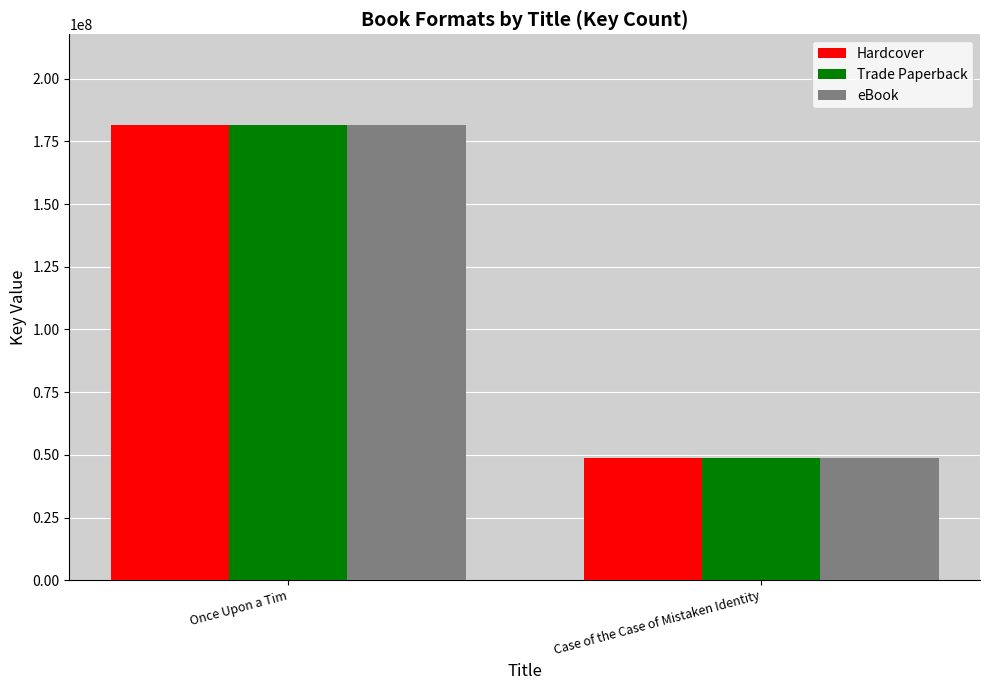

Read the Trade Paperback value at Once Upon a Tim.

181416597